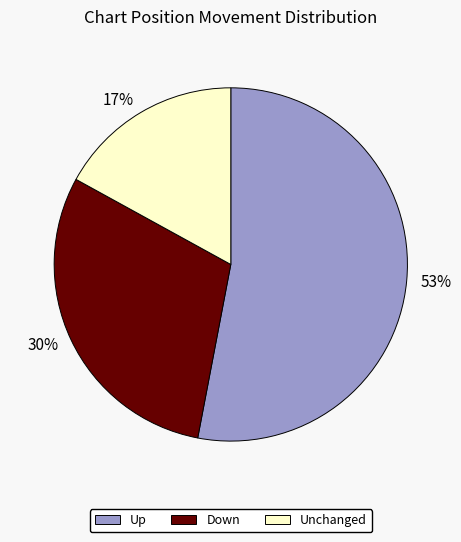

Is it true that 17% is 17% of the pie?

True